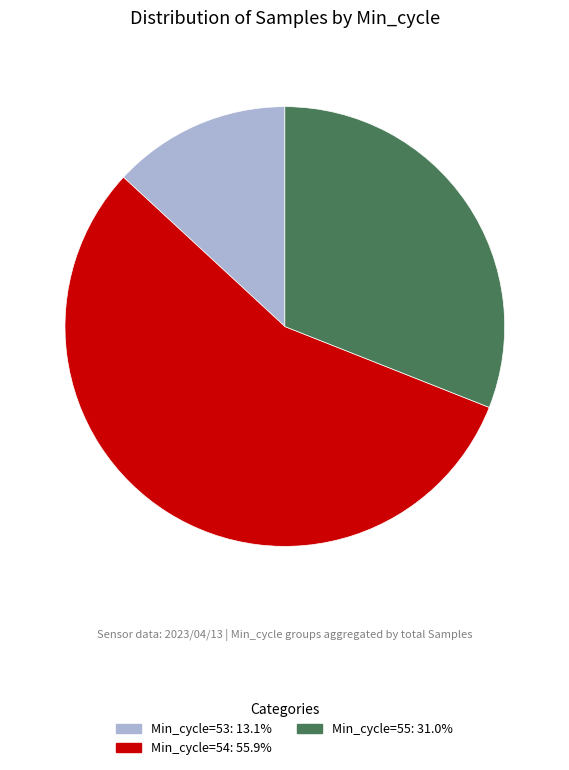

Is there a majority slice in this chart?

Yes